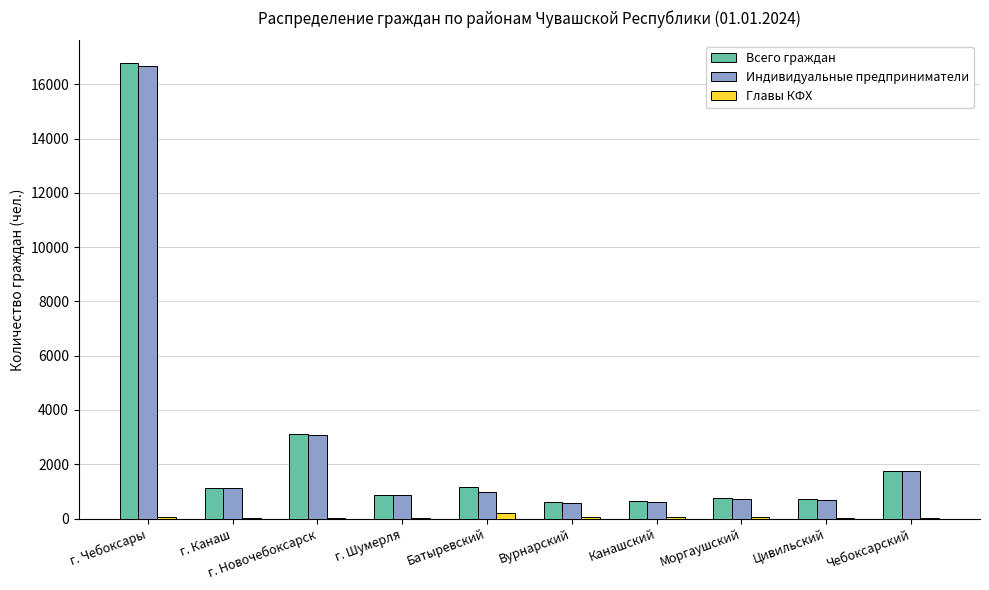

At which category is the sum across all series the highest?

г. Чебоксары